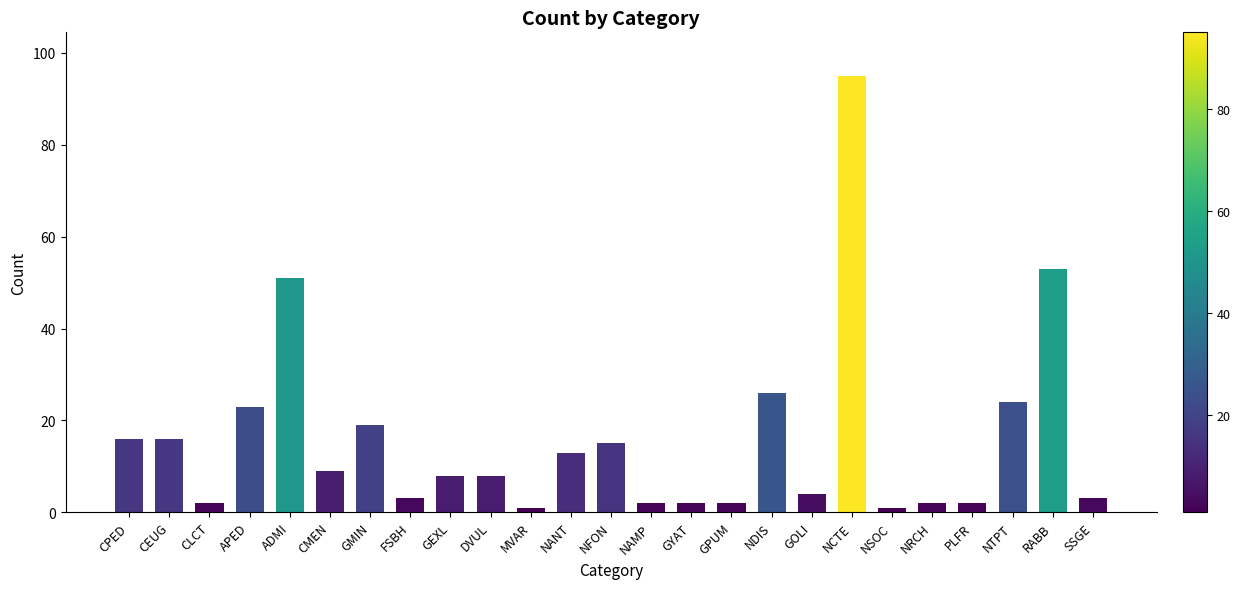

What is the value of the 14th bar from the left?

2